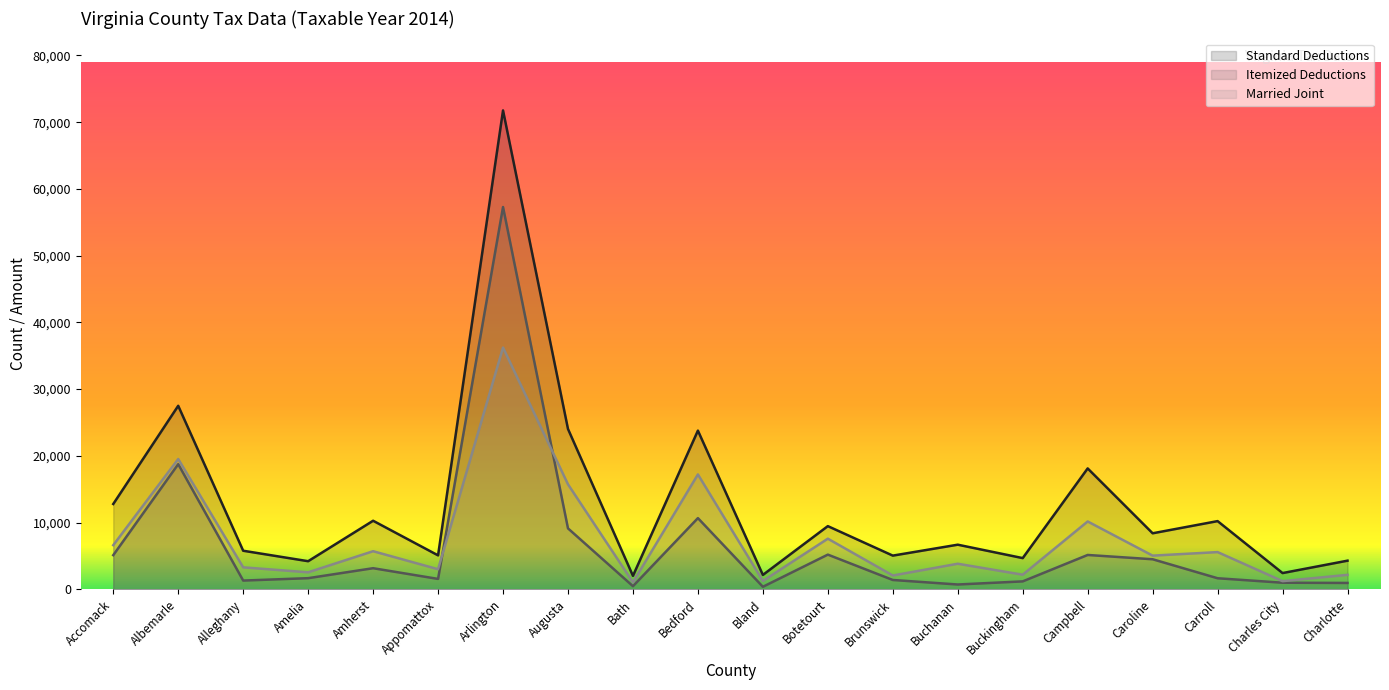

How many data points in Married Joint are less than 5042?

10